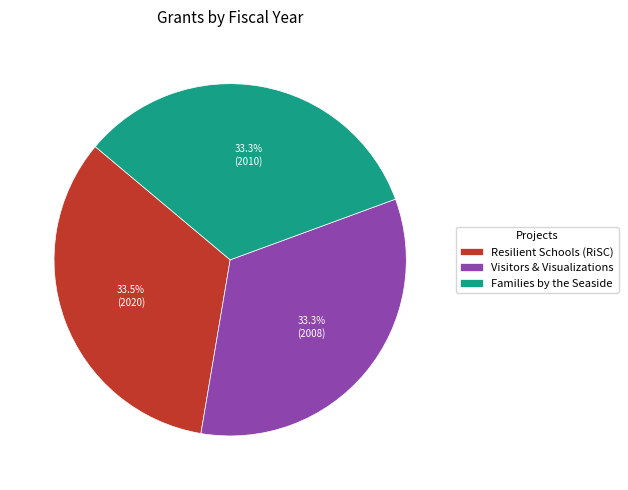

Approximately how many times larger is the value at Visitors & Visualizations compared to Resilient Schools (RiSC)?

1.0